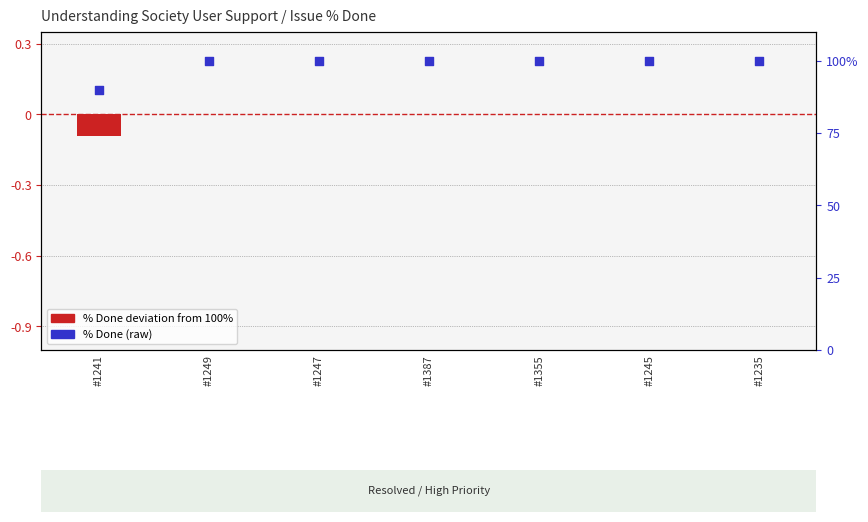

Which series reaches the minimum Y coordinate?

% Done (normalized)